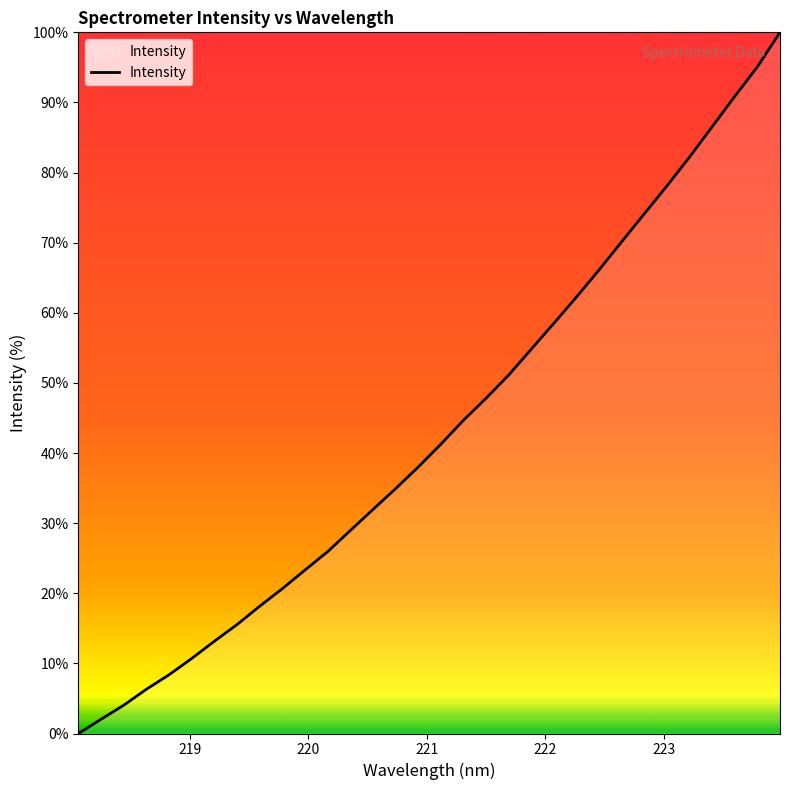

How many lines are shown in the chart?

1